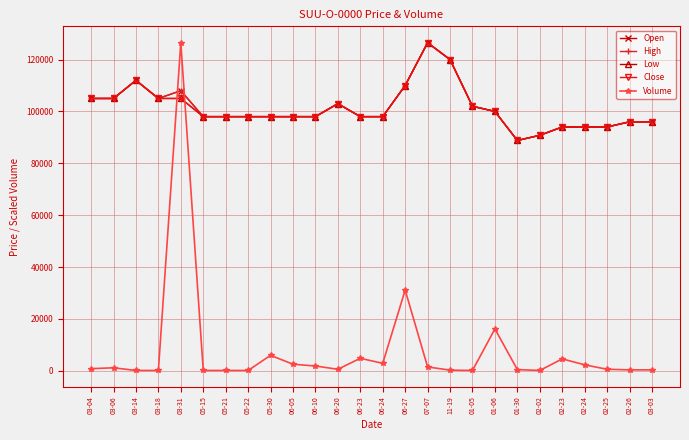

Is this an area chart (filled region under the line)?

No